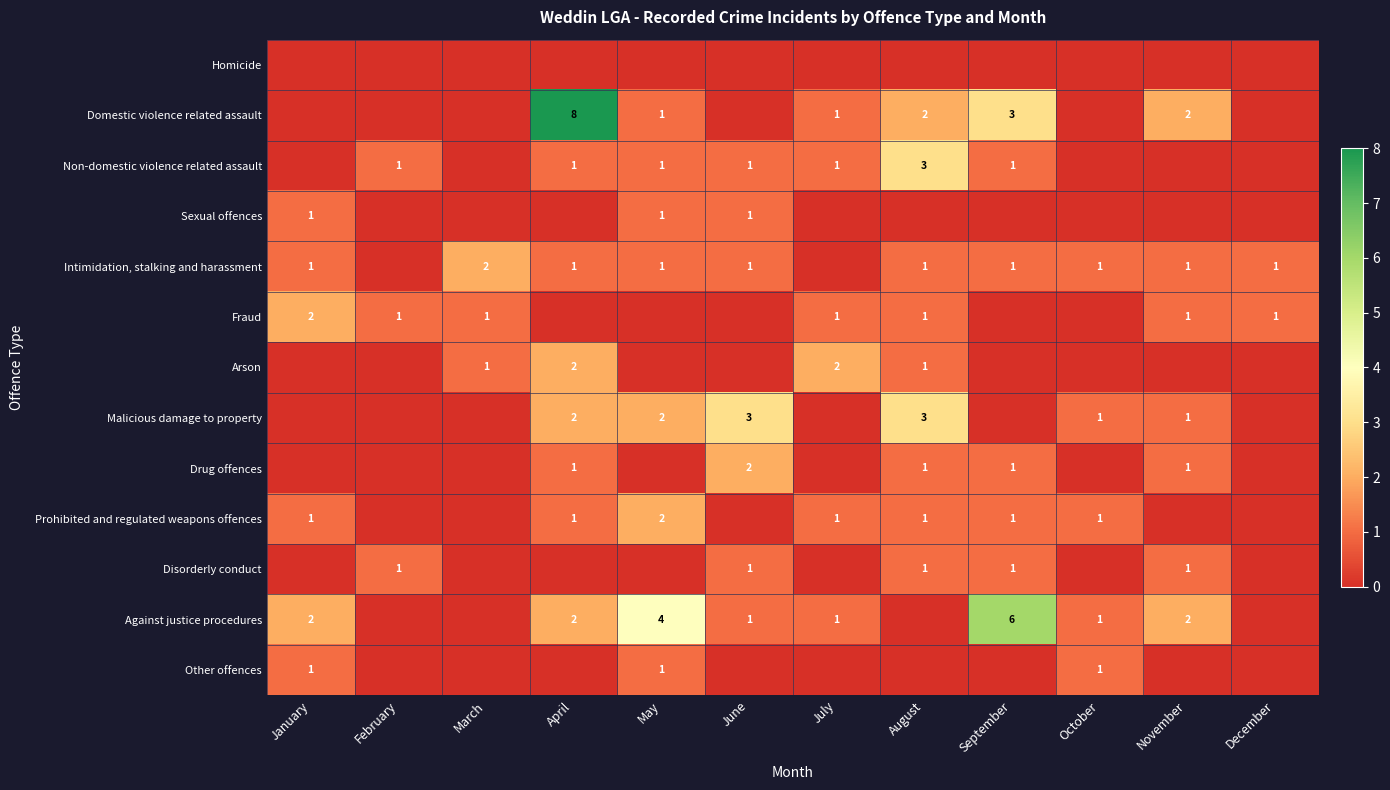

The Fraud series shows 1 at November. True or false?

True